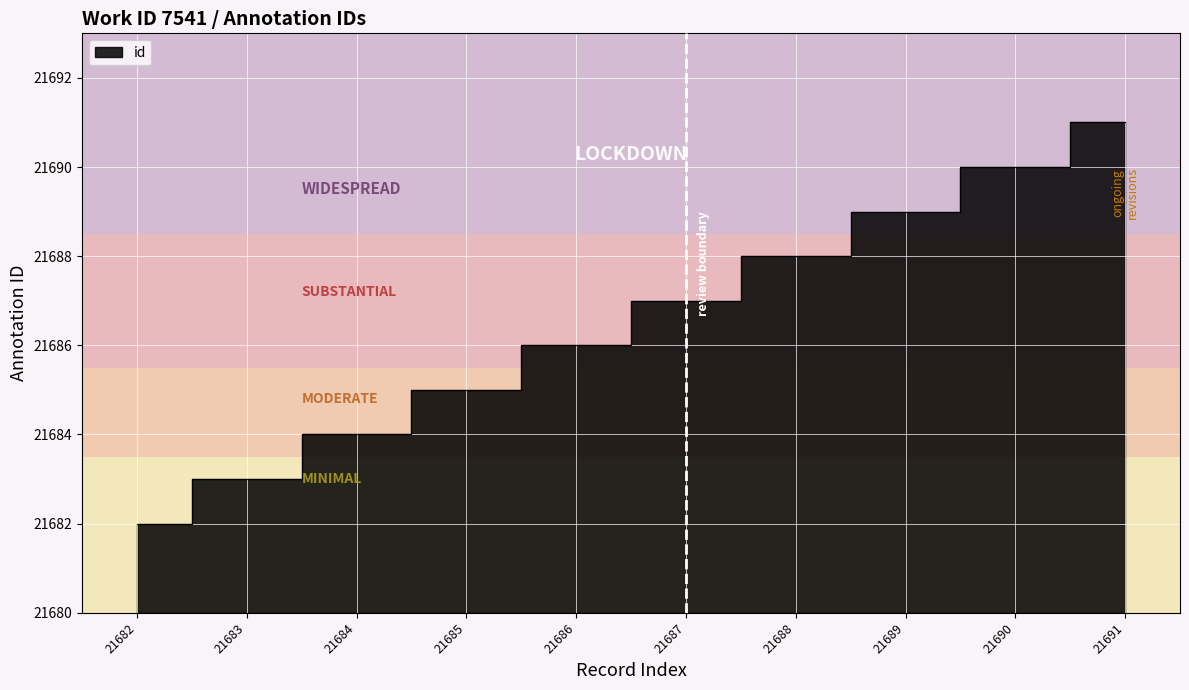

What is the value of the 9th point from the left?

21690